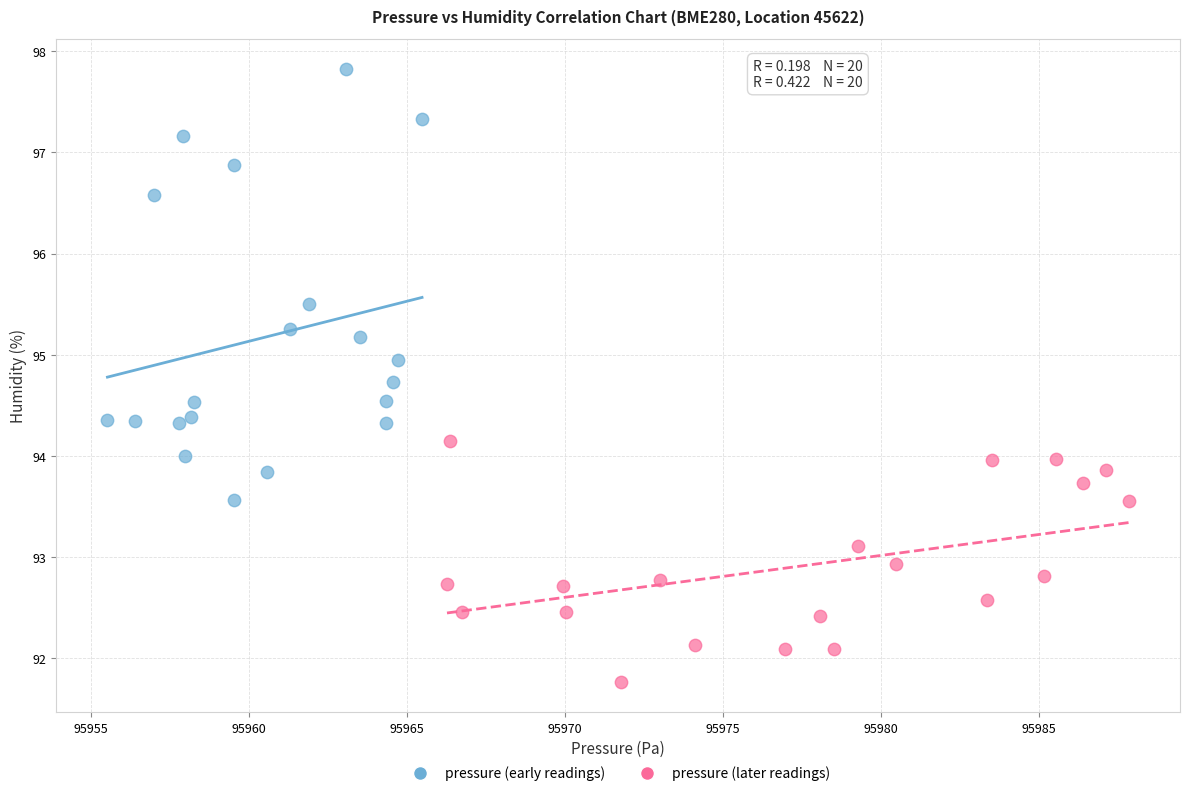

Which series has the widest spread of Y values?

pressure (early readings)